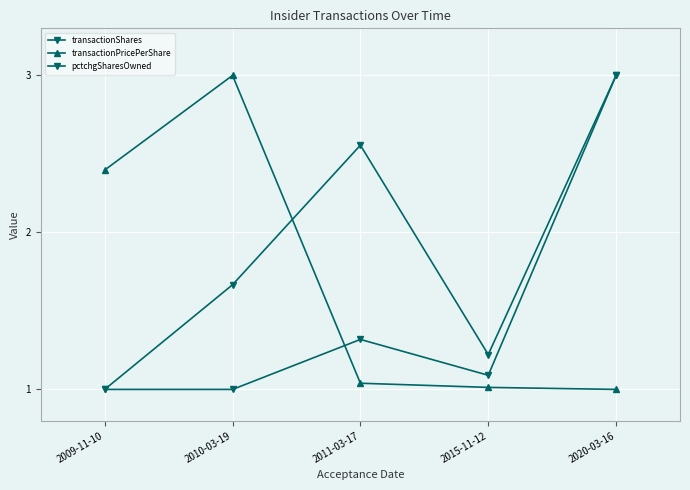

How many lines are shown in the chart?

3